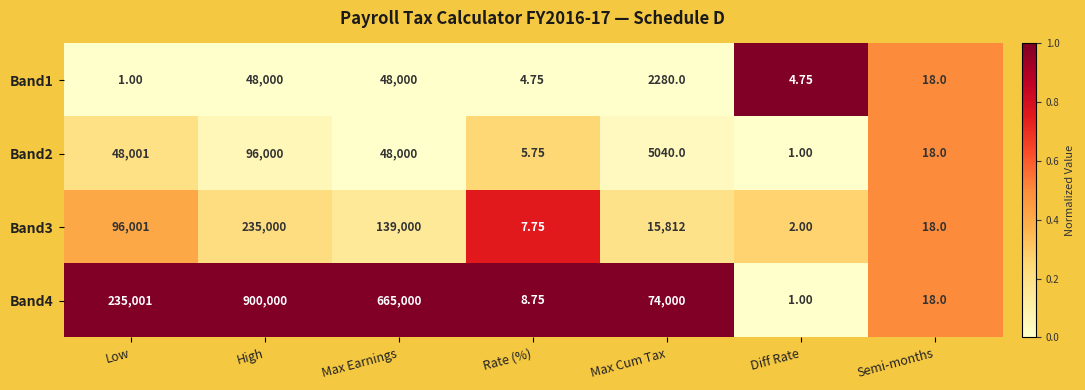

Is the value of Band3 at Semi-months greater than the value of Band4 at Max Cum Tax?

No